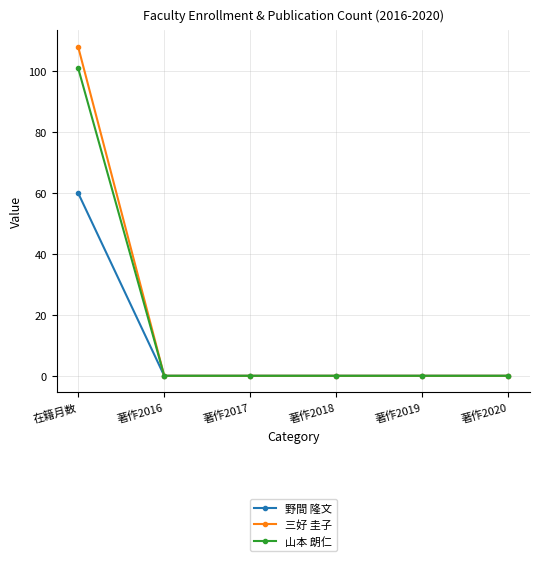

How many distinct data groups are displayed?

3